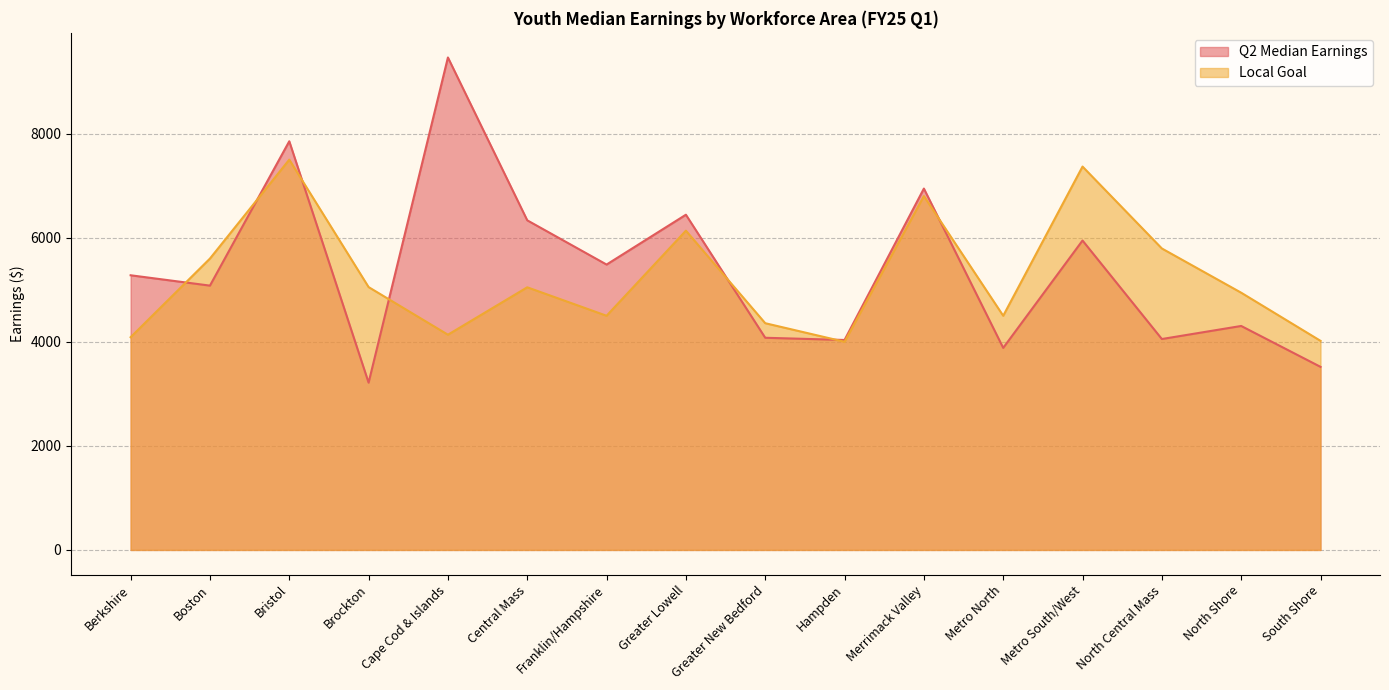

What is the value of the Q2 Median Earnings point at the 13th from the left?

5946.1